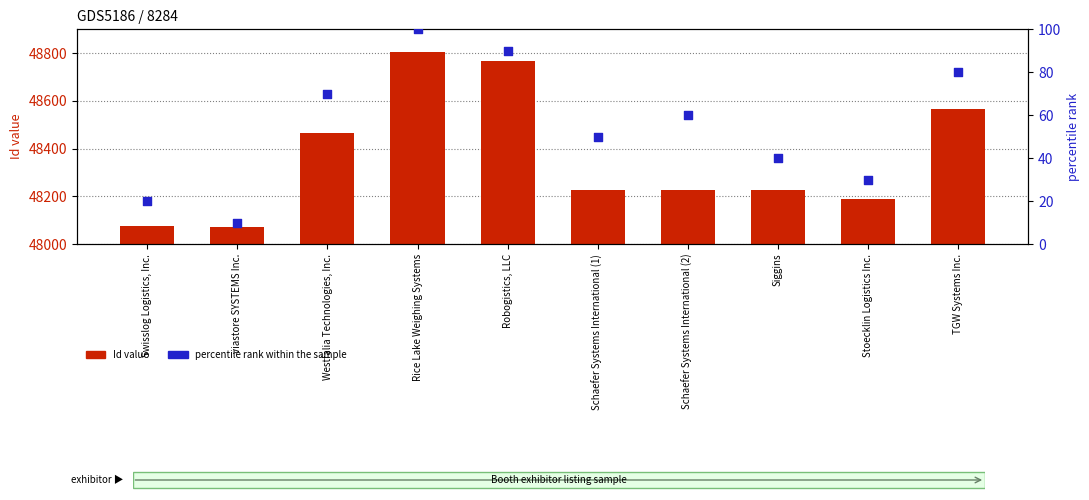

Is the value of Id (numeric) at Swisslog Logistics, Inc. greater than the value of percentile rank within the sample at Robogistics, LLC?

Yes